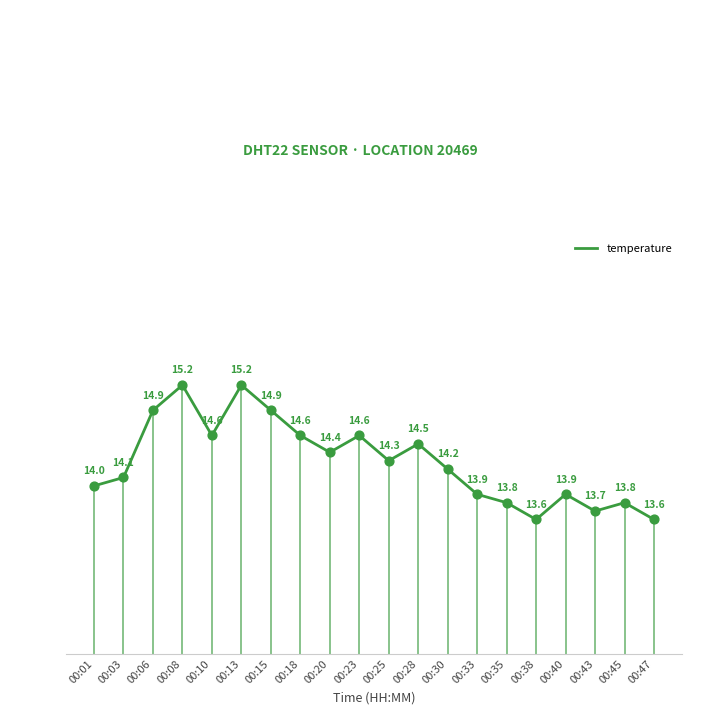

Between 00:13 and 00:18, which is larger?

00:13